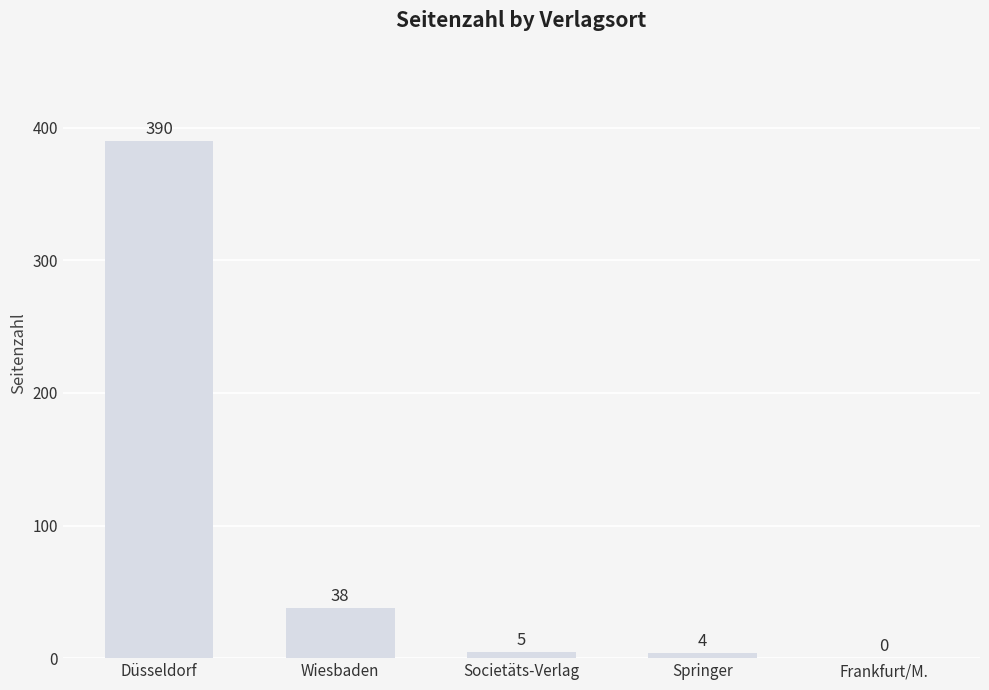

Approximately how many times larger is the value at Springer compared to Societäts-Verlag?

0.8